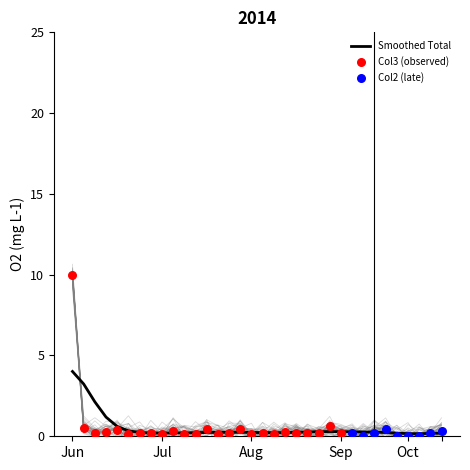

Which series reaches the minimum Y coordinate?

Col2